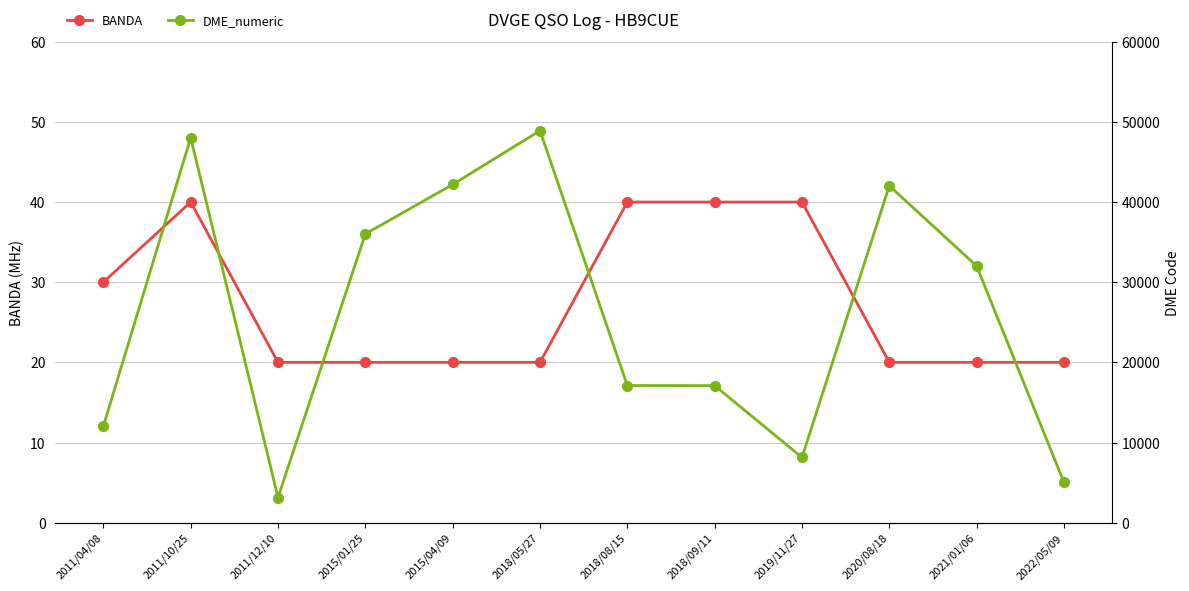

Between 2015/04/09 and 2020/08/18, which series saw the biggest shift?

DME_numeric